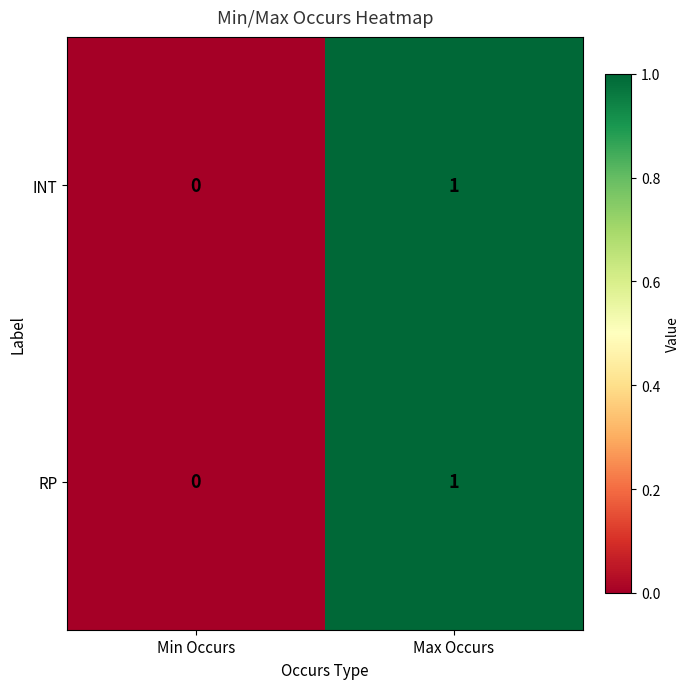

At which label is INT closest to 0?

Min Occurs